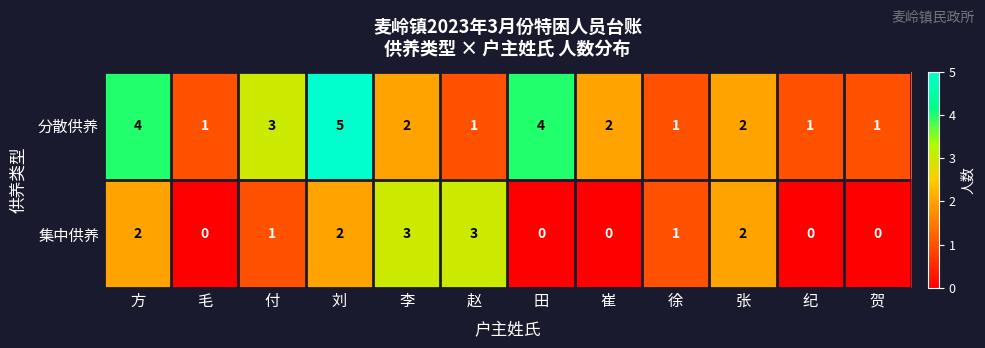

Rank the series by their average value, from lowest to highest.

集中供养, 分散供养